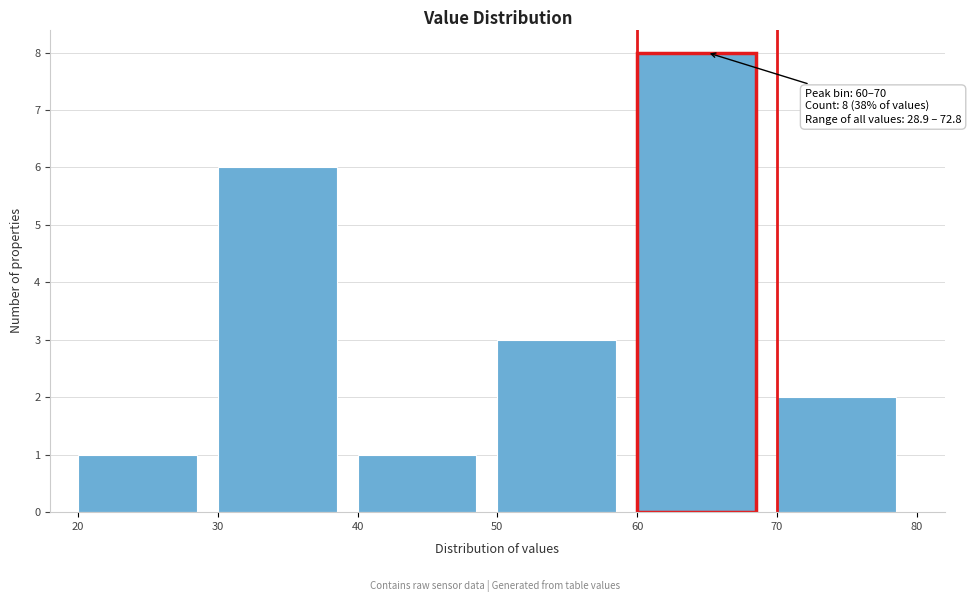

Which range on the x-axis has the tallest bar?

60 to 70